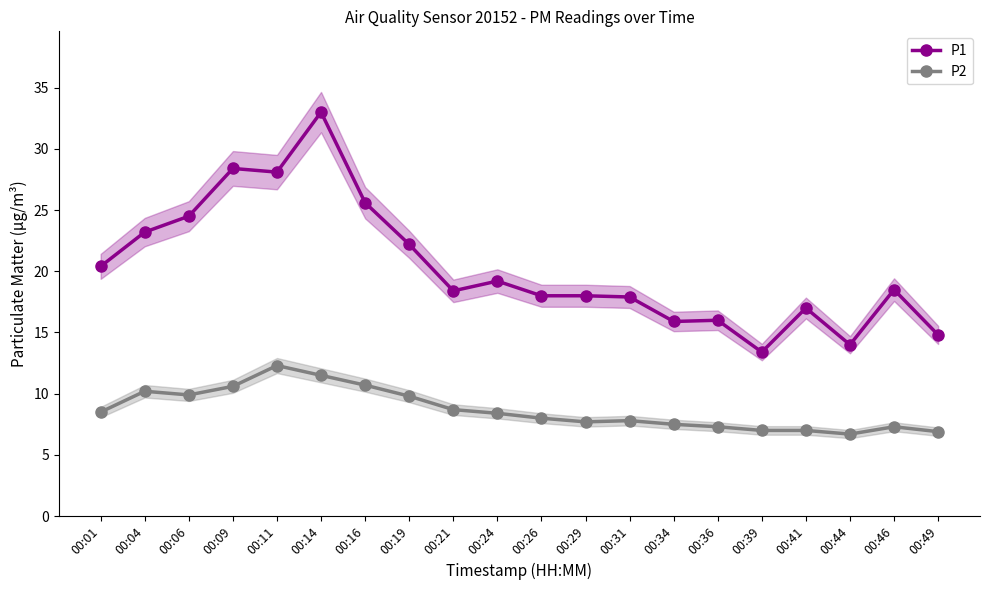

In P2, how many points are higher than both neighbors (excluding endpoints)?

4